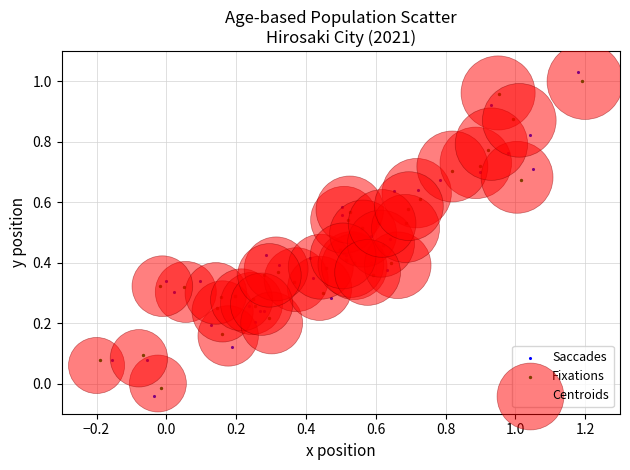

Which series has the widest spread of Y values?

Saccades